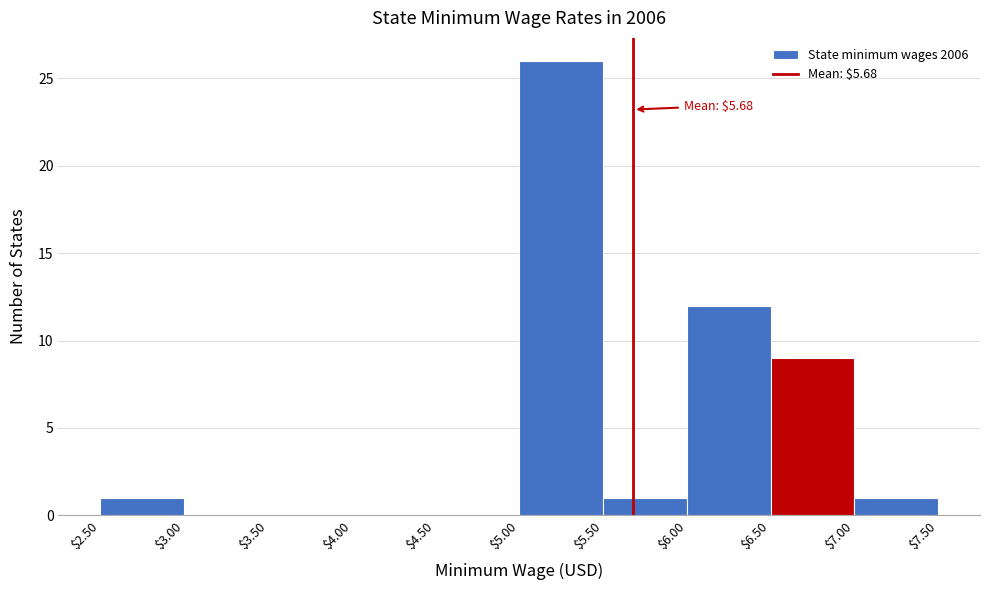

Which range on the x-axis has the tallest bar?

$5.00 to $5.50